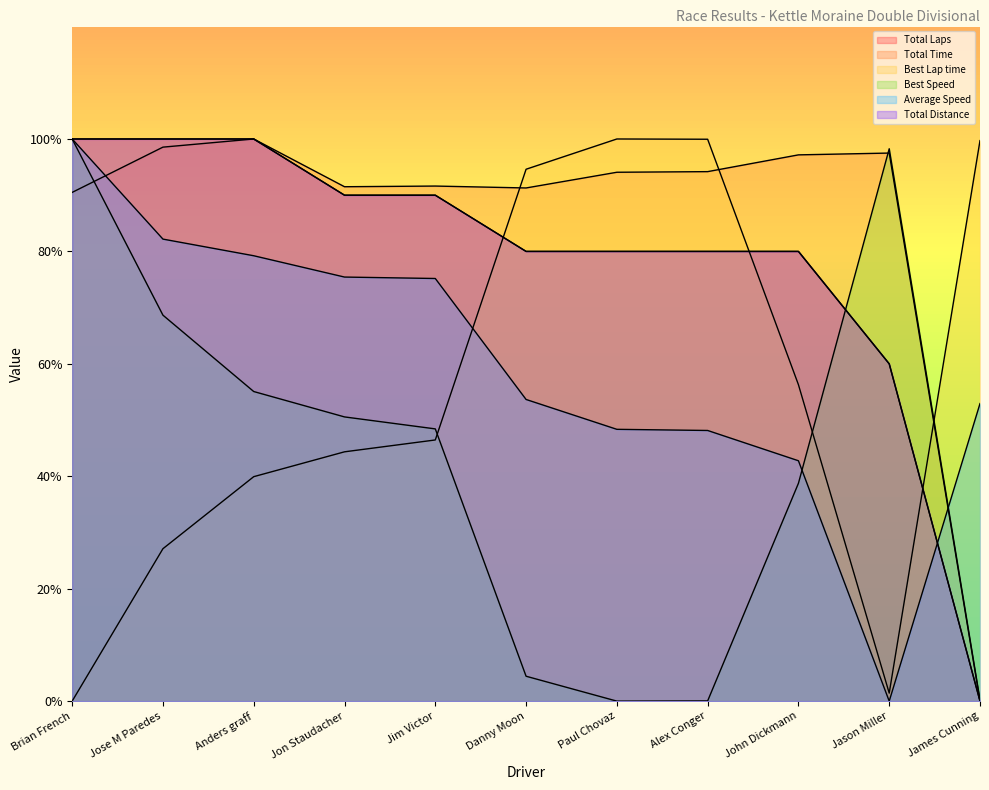

True or false: Best Speed and Best Lap time cross at least once.

True